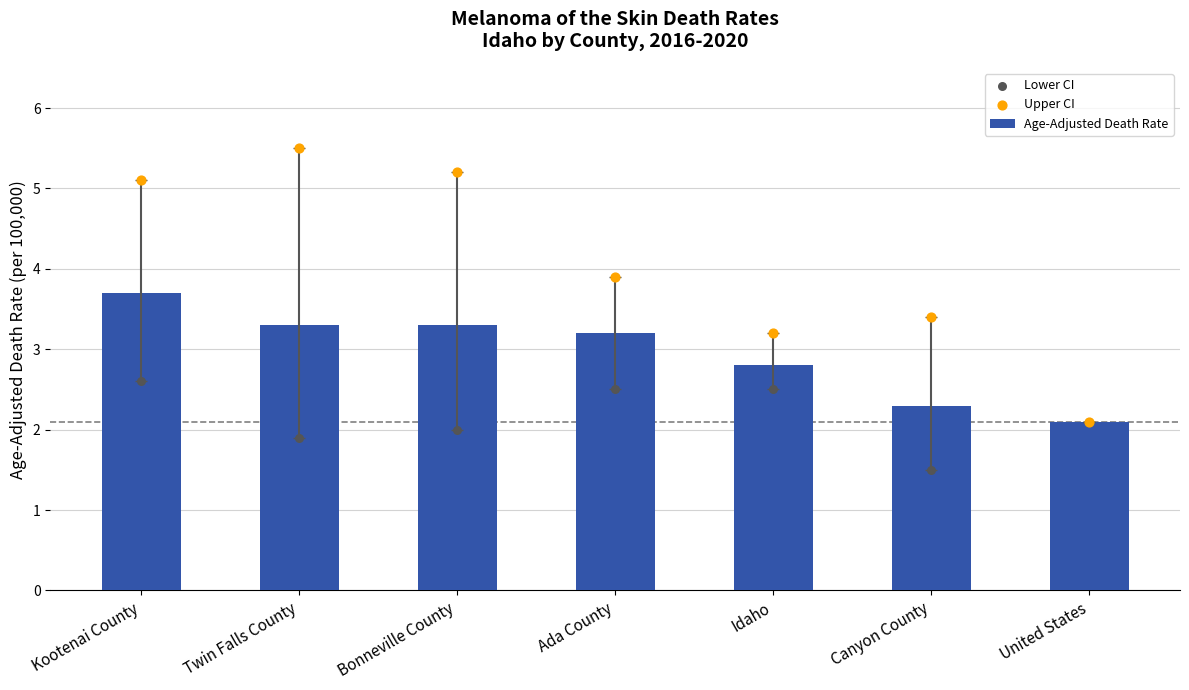

Which series reaches the minimum Y coordinate?

Lower CI